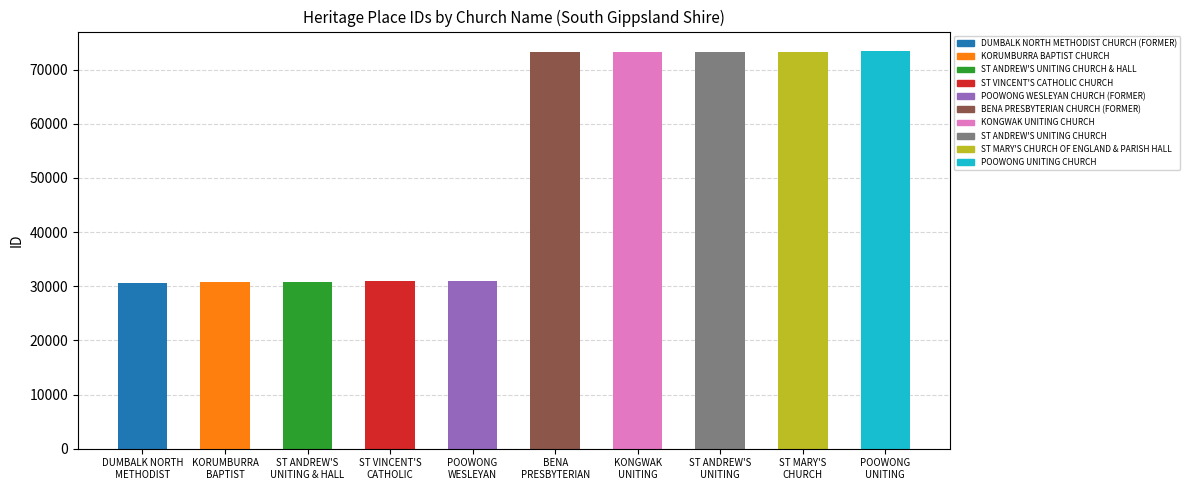

Reading left to right, transcribe all the data shown in this chart.

DUMBALK NORTH
METHODIST=30568	KORUMBURRA
BAPTIST=30720	ST ANDREW'S
UNITING & HALL=30870	ST VINCENT'S
CATHOLIC=30875	POOWONG
WESLEYAN=30942	BENA
PRESBYTERIAN=73215	KONGWAK
UNITING=73248	ST ANDREW'S
UNITING=73341	ST MARY'S
CHURCH=73342	POOWONG
UNITING=73366